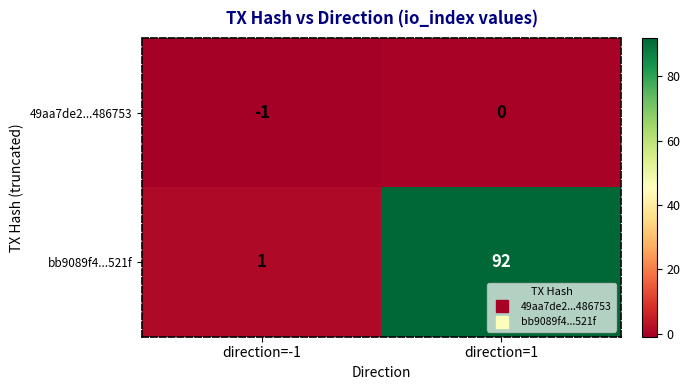

What is the total value across all series at direction=1?

92